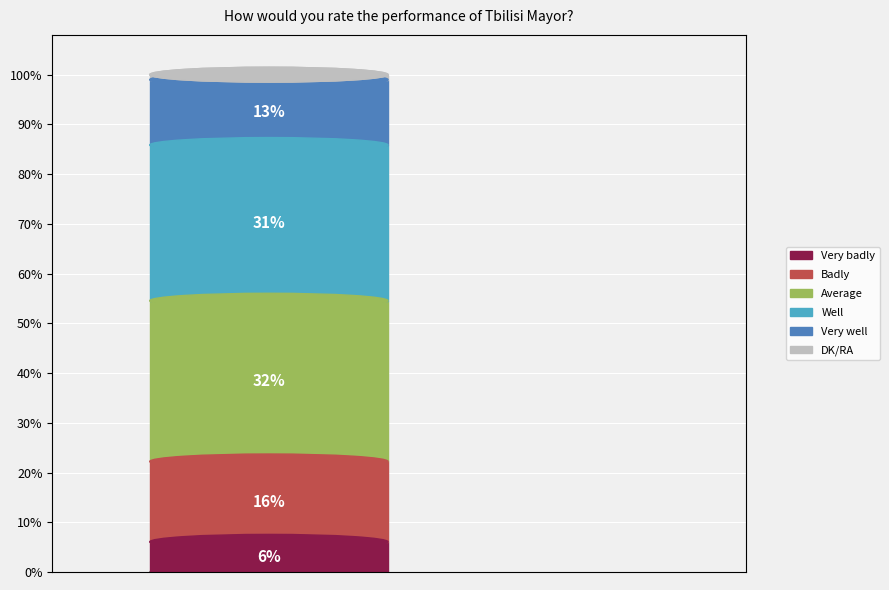

Count the number of slices in the pie.

6